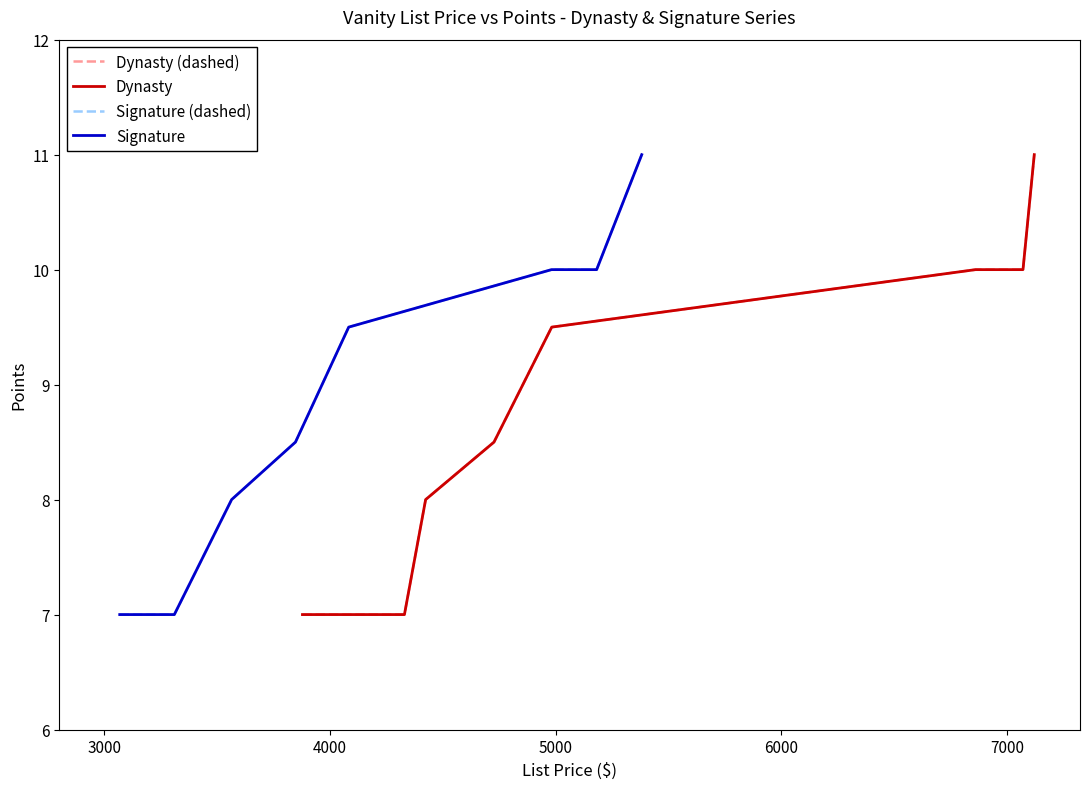

Where is Signature (dashed) nearest to the value 9?

5000